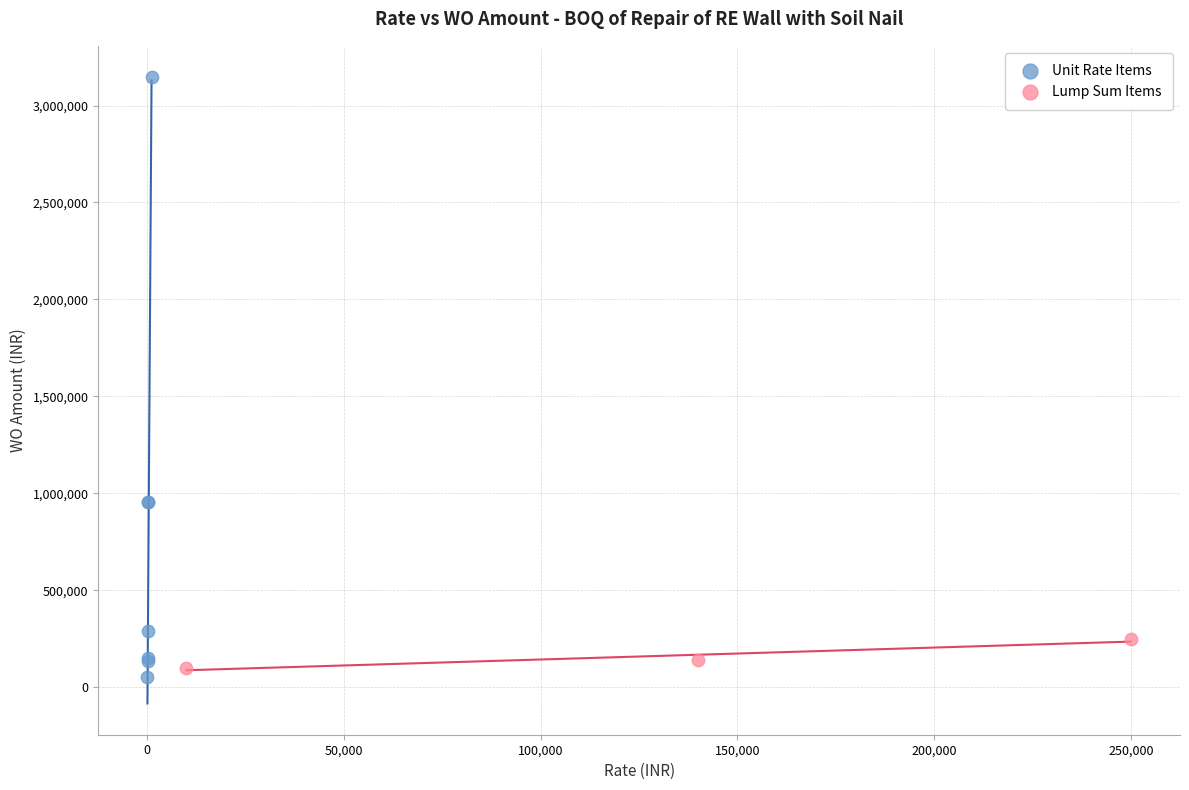

Which series contains the lowest Y value?

Unit Rate Items